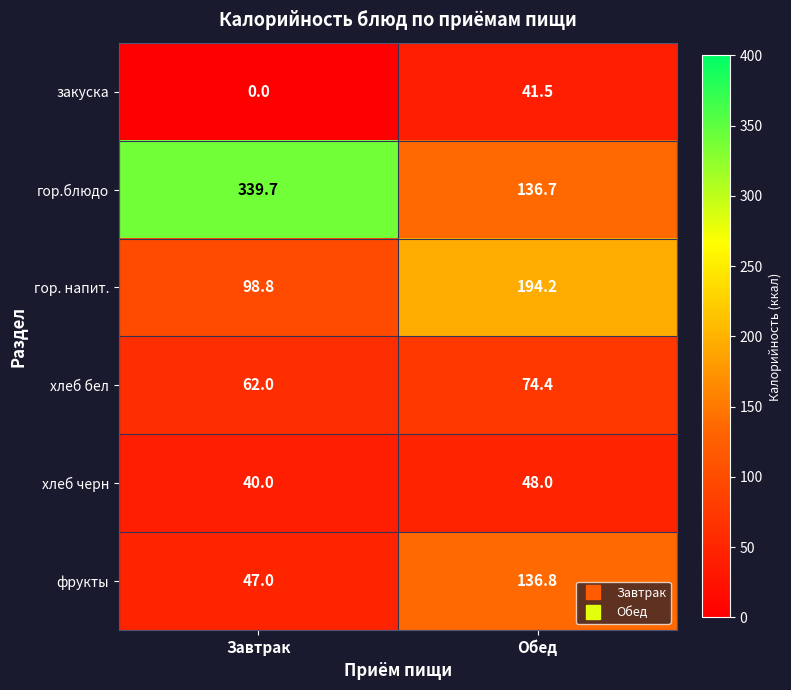

What is the sum of the закуска values at Обед and Завтрак?

41.5